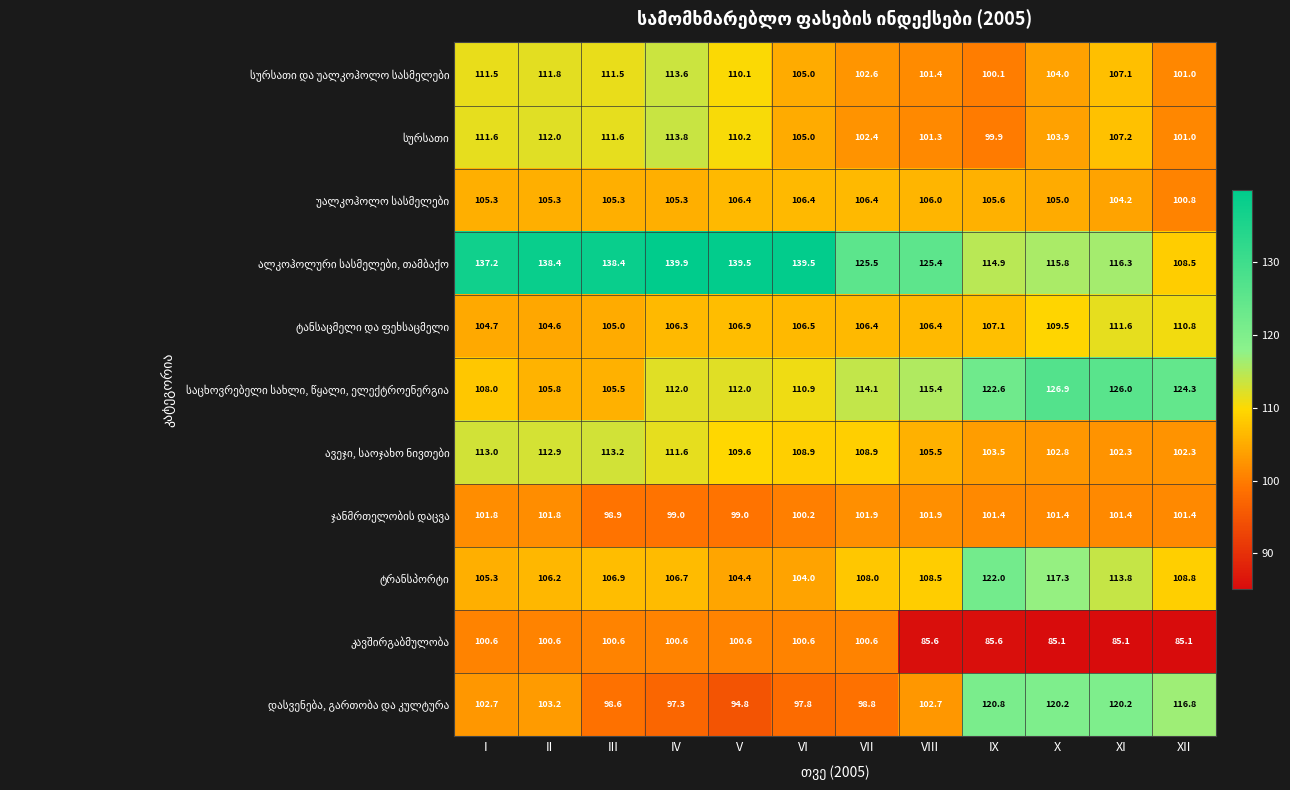

What is the difference between the highest and lowest values at IX?

37.0